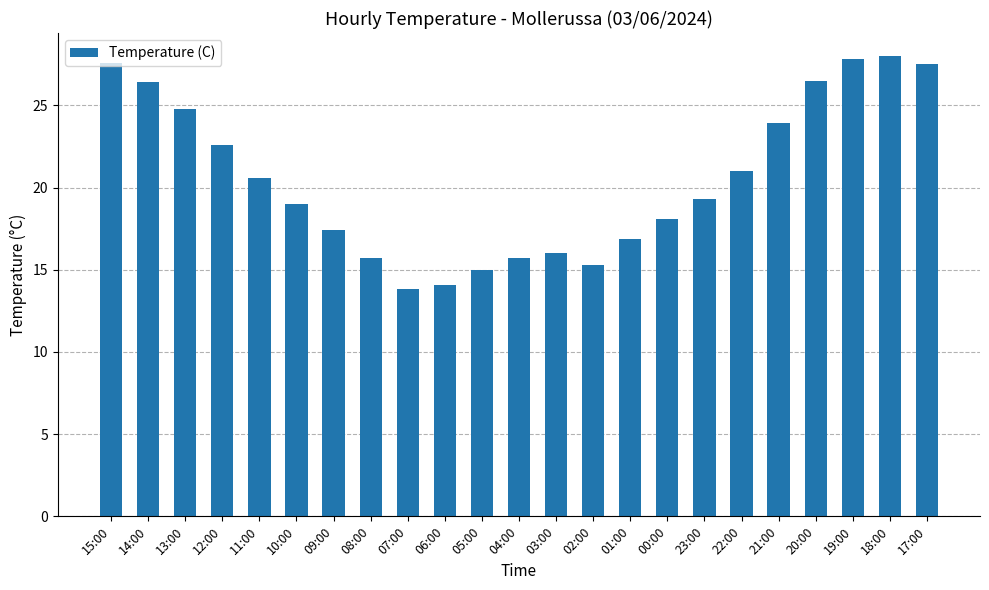

Does the chart contain any negative values?

No